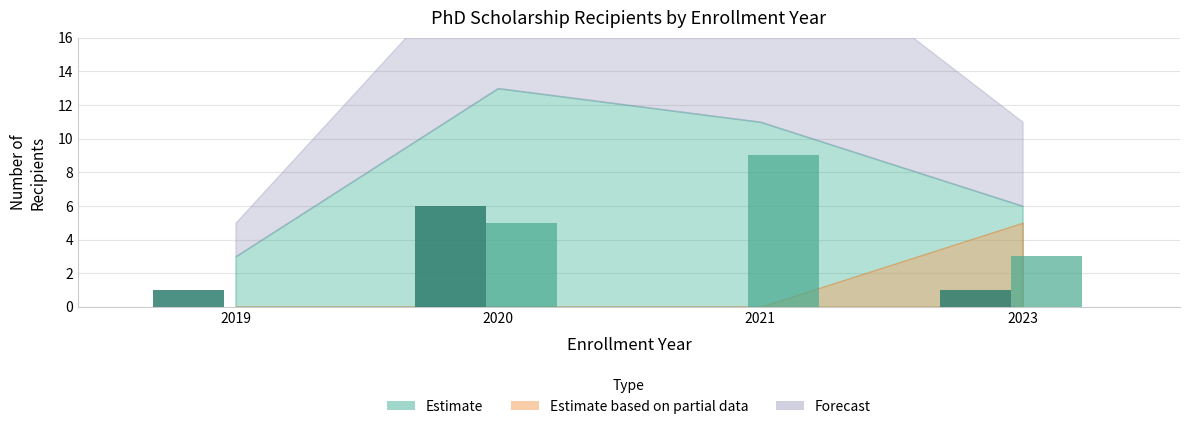

What is the greatest value displayed?

9